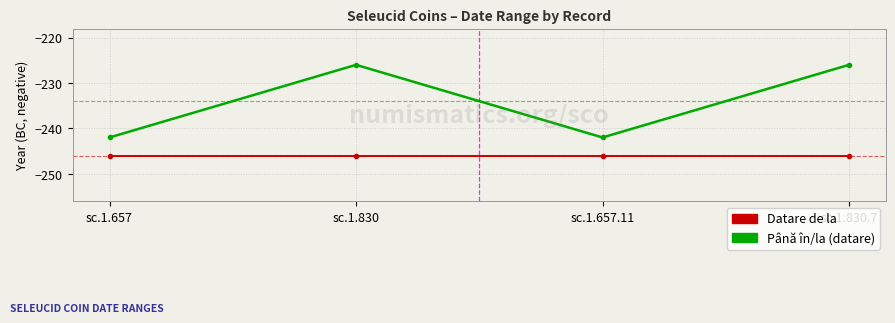

Is the value of Datare de la at sc.1.830.7 greater than the value of Până în/la (datare) at sc.1.830.7?

No